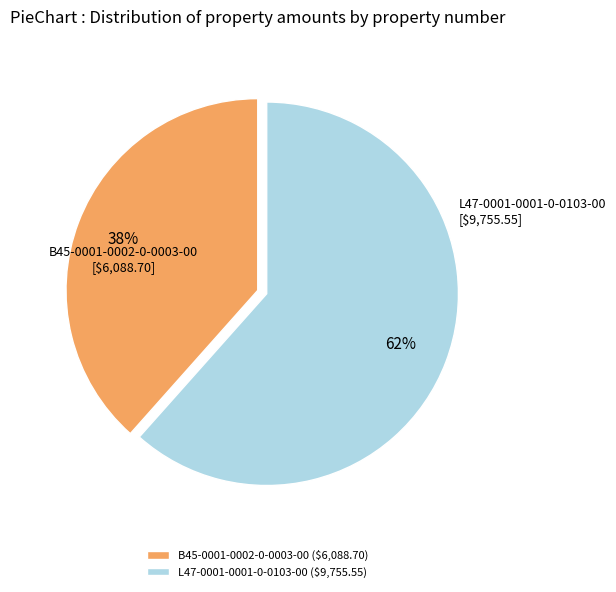

To the nearest percent, what is the average slice percentage?

50%